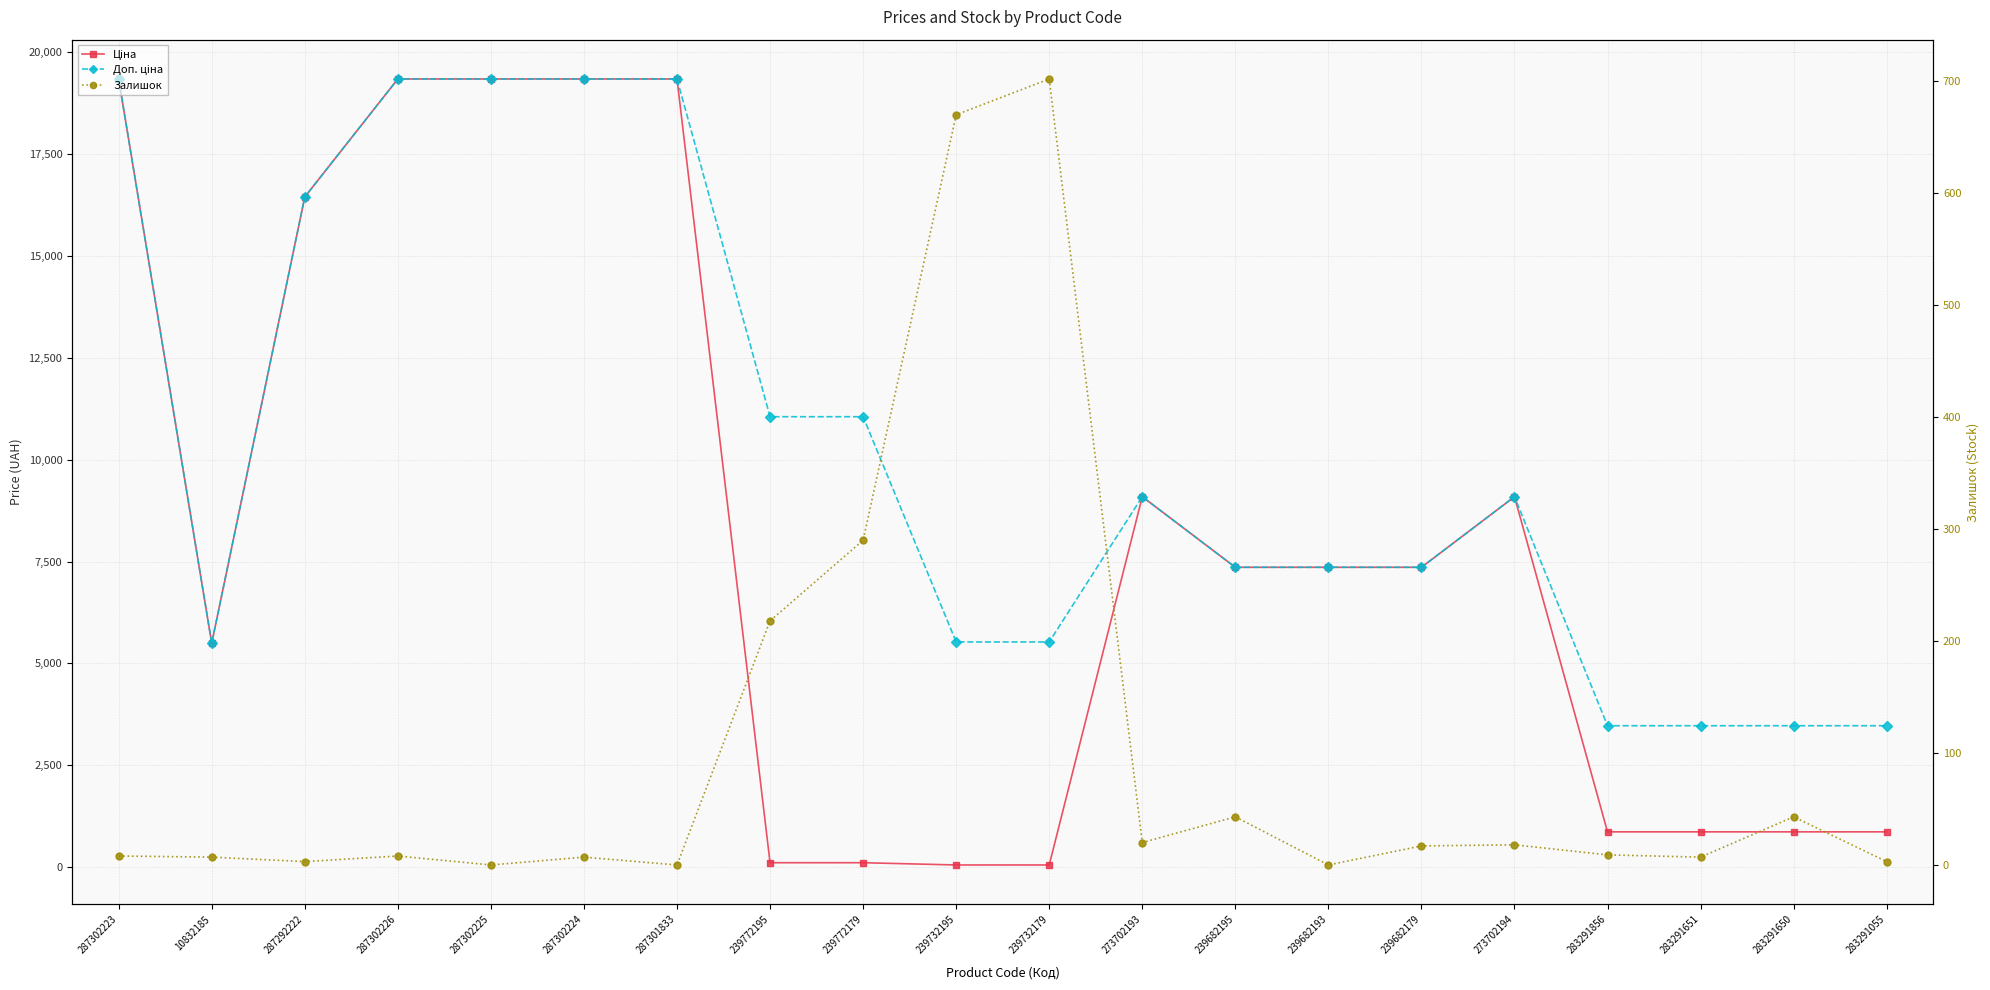

What is the sum of the Залишок values at 283291055 and 283291650?

46.0